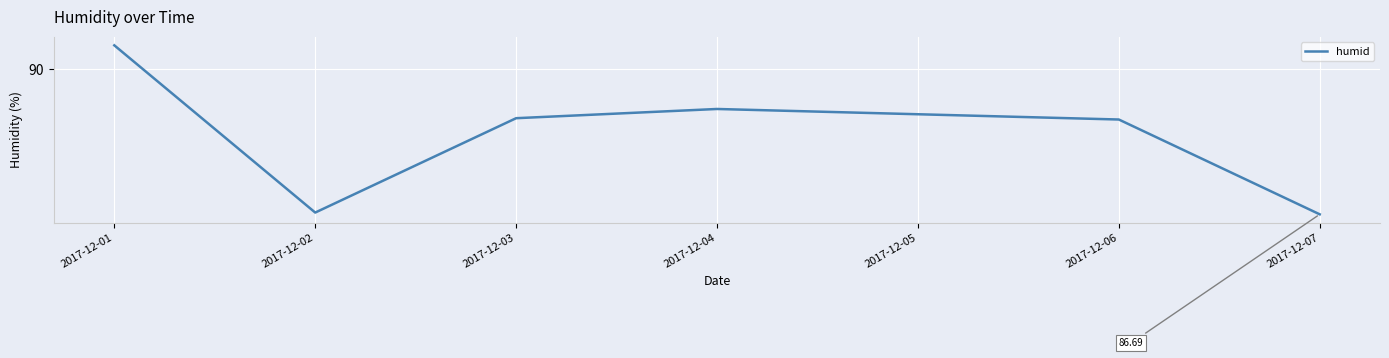

Where is the first local minimum?

2017-12-02